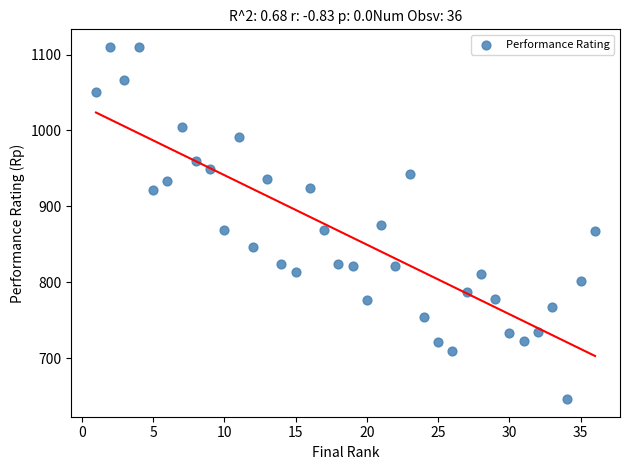

What is the range of Y values (max minus min)?

464